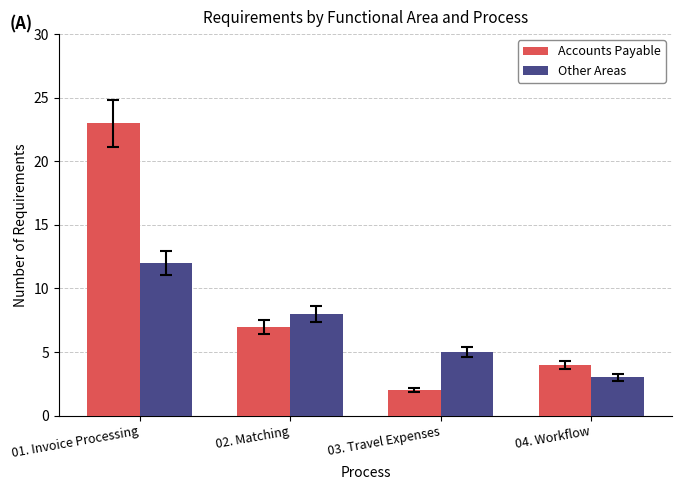

Which label corresponds to the largest value in the chart?

01. Invoice Processing